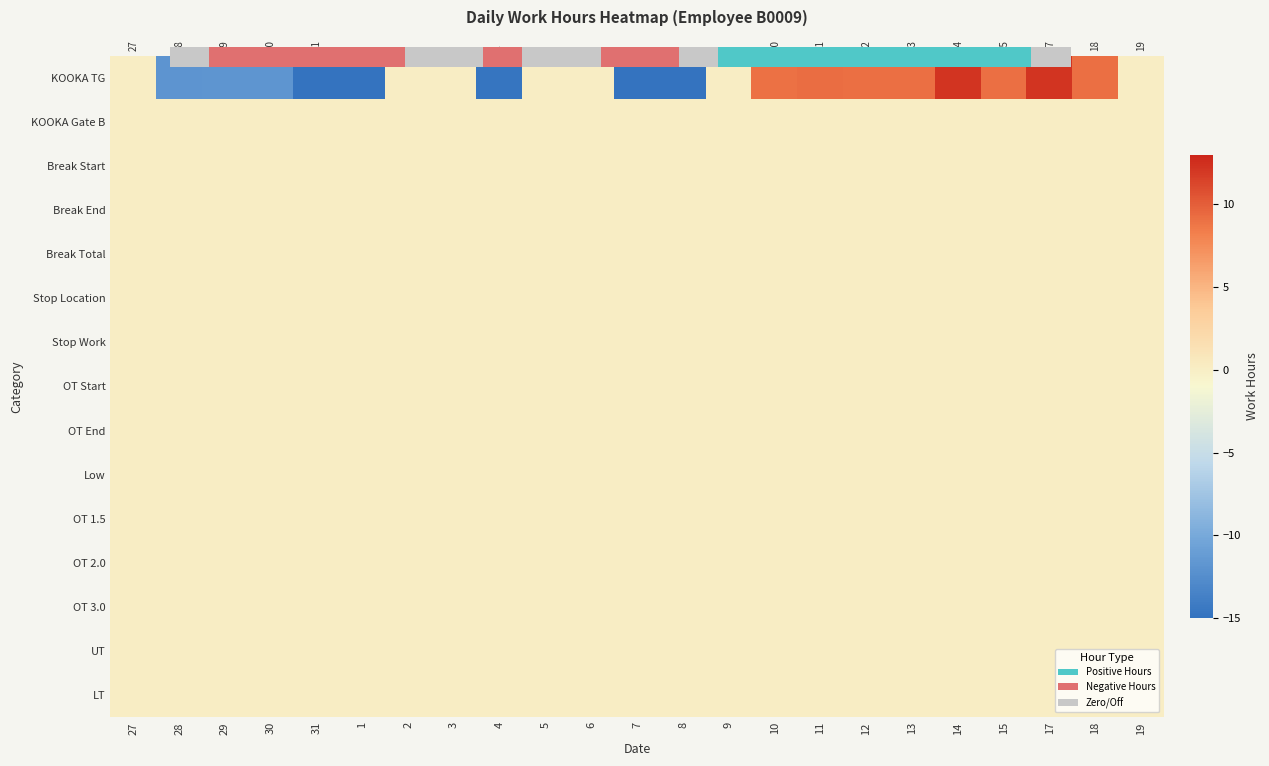

How many distinct data groups are displayed?

15